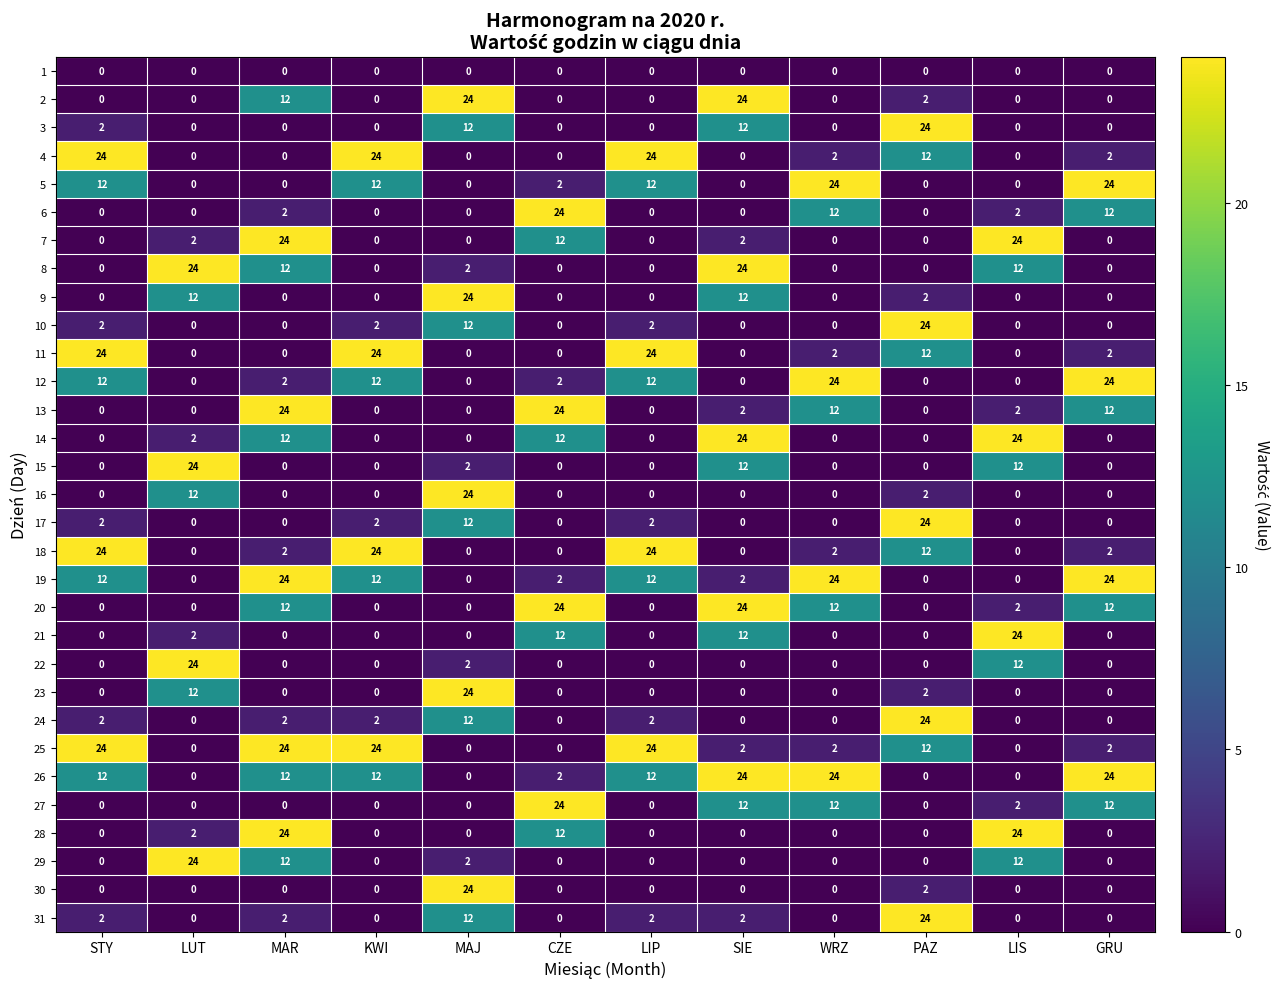

At which category is the sum across all series the highest?

MAR